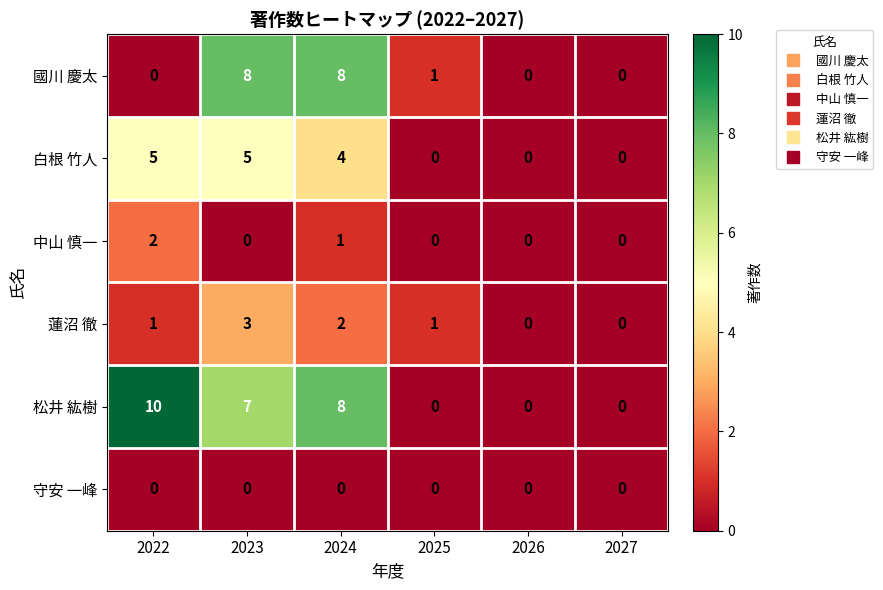

The value of 松井 紘樹 at 2025 is 6. True or false?

False